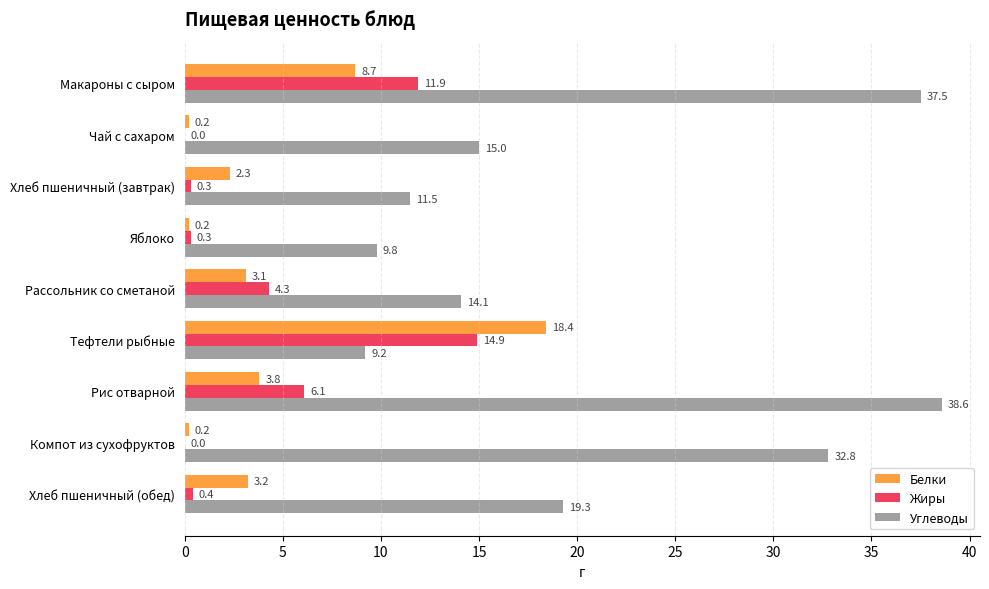

Which series has the largest total across all categories?

Углеводы